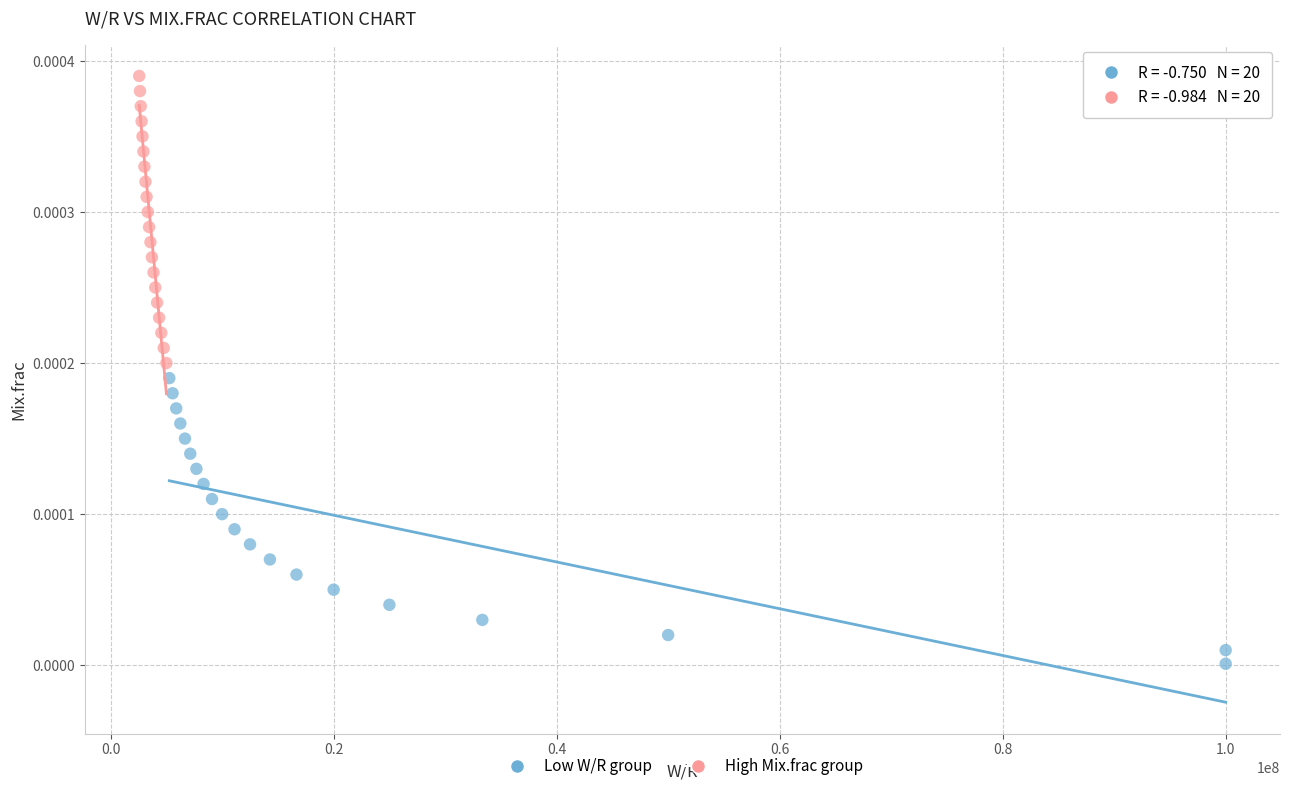

Which series contains the highest Y value?

High Mix.frac group